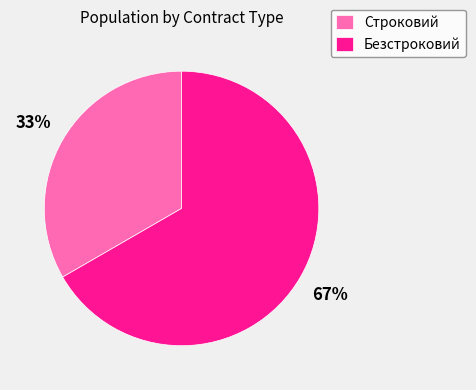

True or false: Безстроковий accounts for 67% of the total.

True